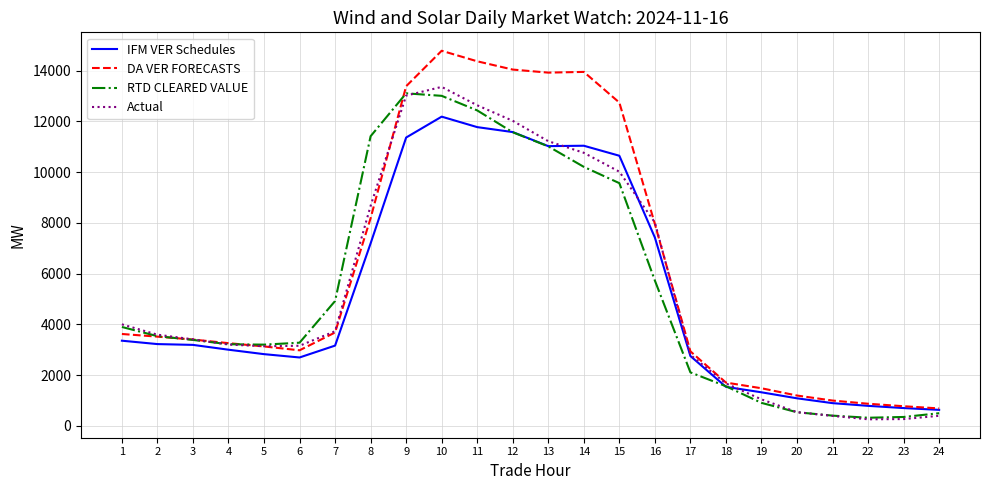

Count the number of data series in this chart.

4